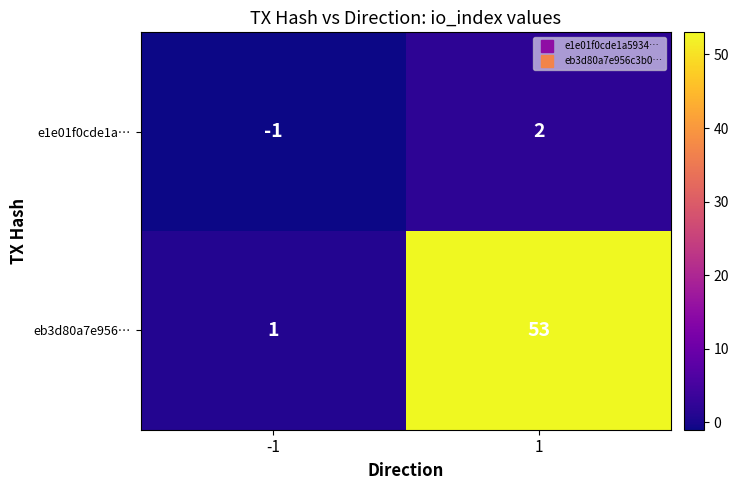

Which series changed the most between -1 and 1?

eb3d80a7e956…